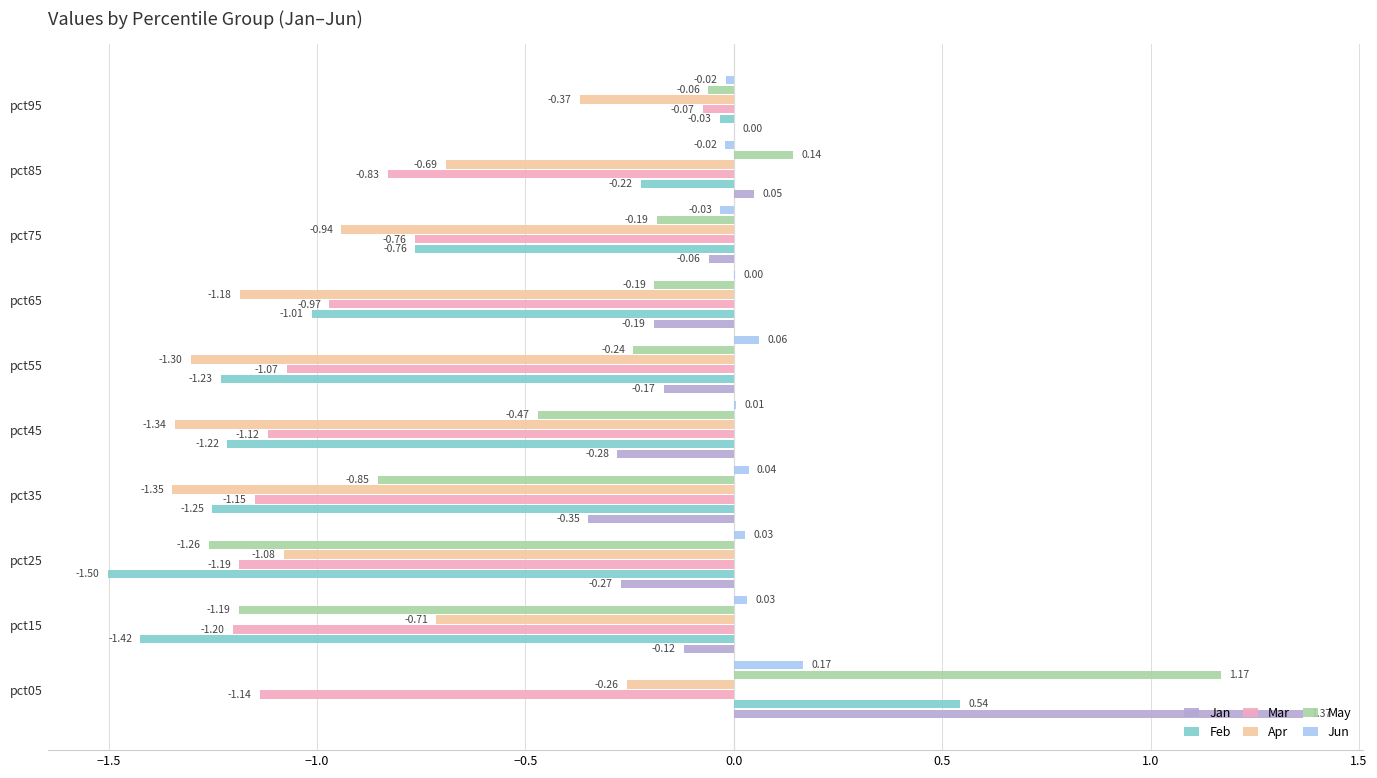

How many series are shown in this chart?

6